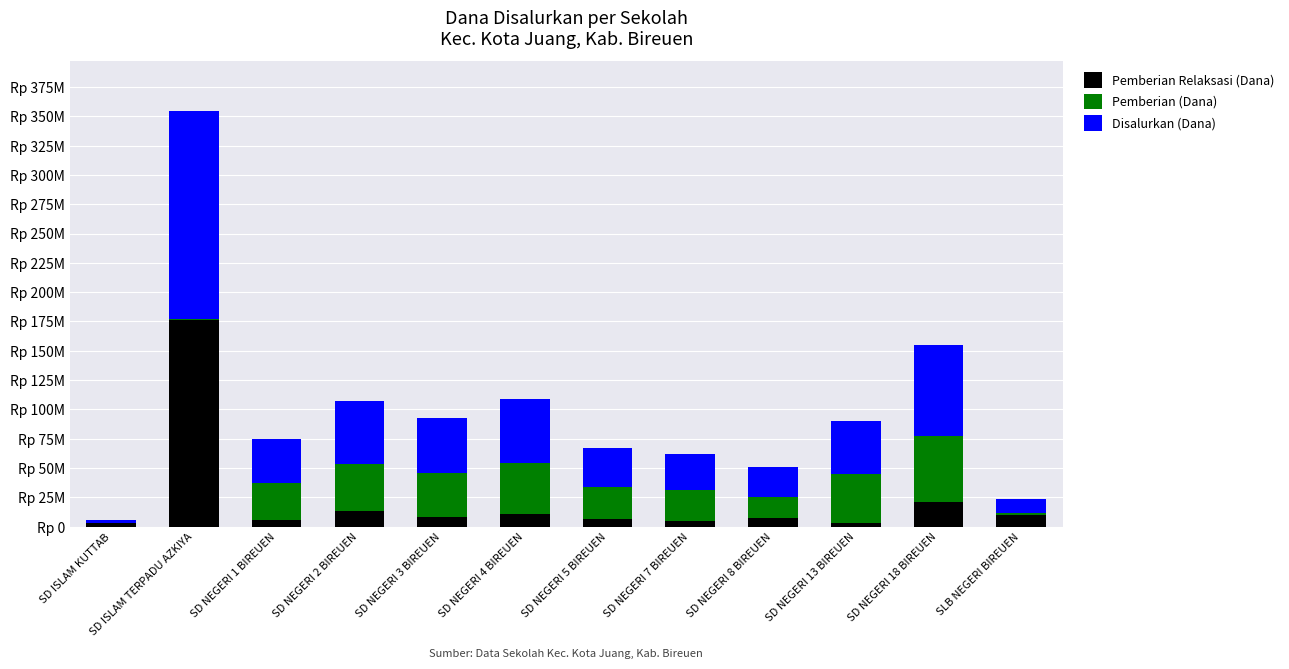

What are all the series names shown in the legend?

Pemberian Relaksasi (Dana), Pemberian (Dana), Disalurkan (Dana)